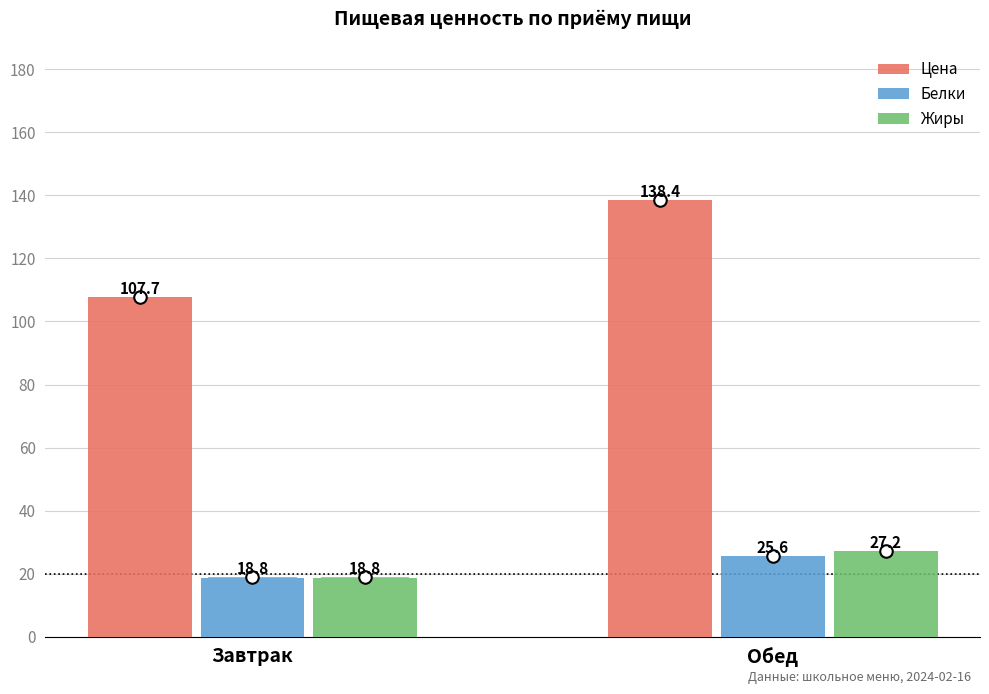

What position from the left is Обед?

2